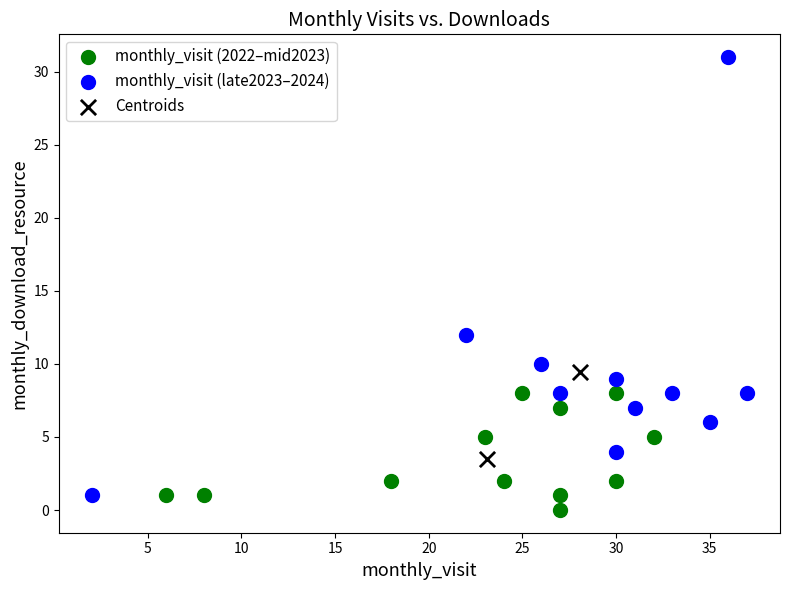

What are all the series names shown in the legend?

monthly_visit (2022–mid2023), monthly_visit (late2023–2024), Centroids